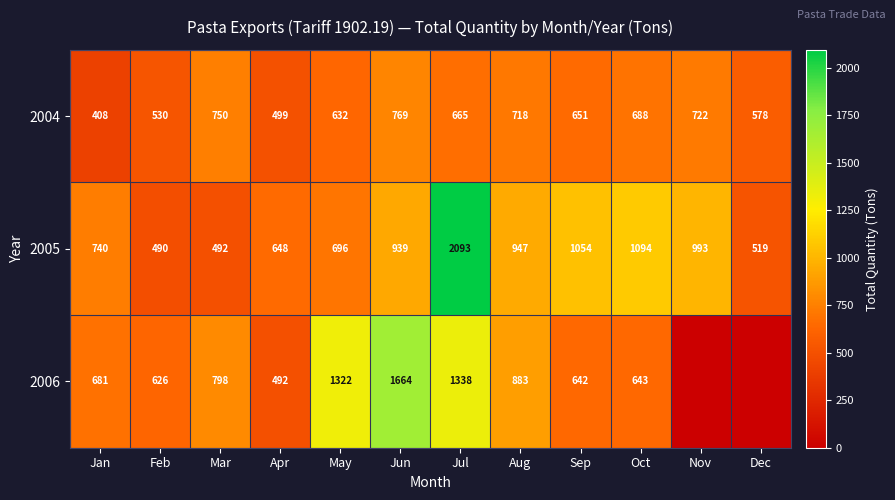

Count the number of data series in this chart.

3